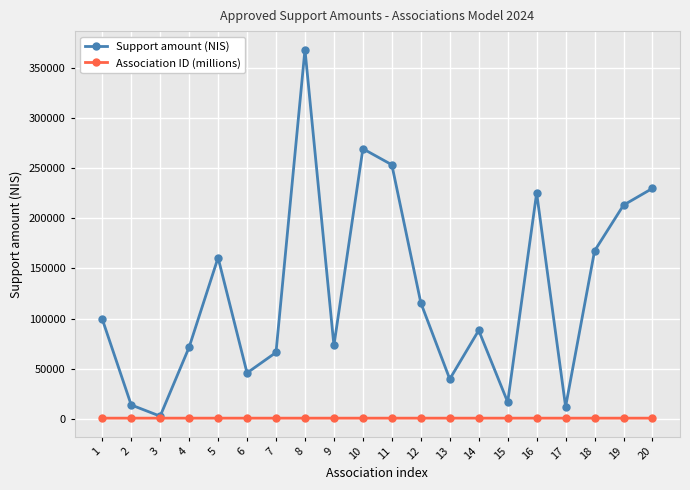

Where is the first local maximum for Support amount (NIS)?

5